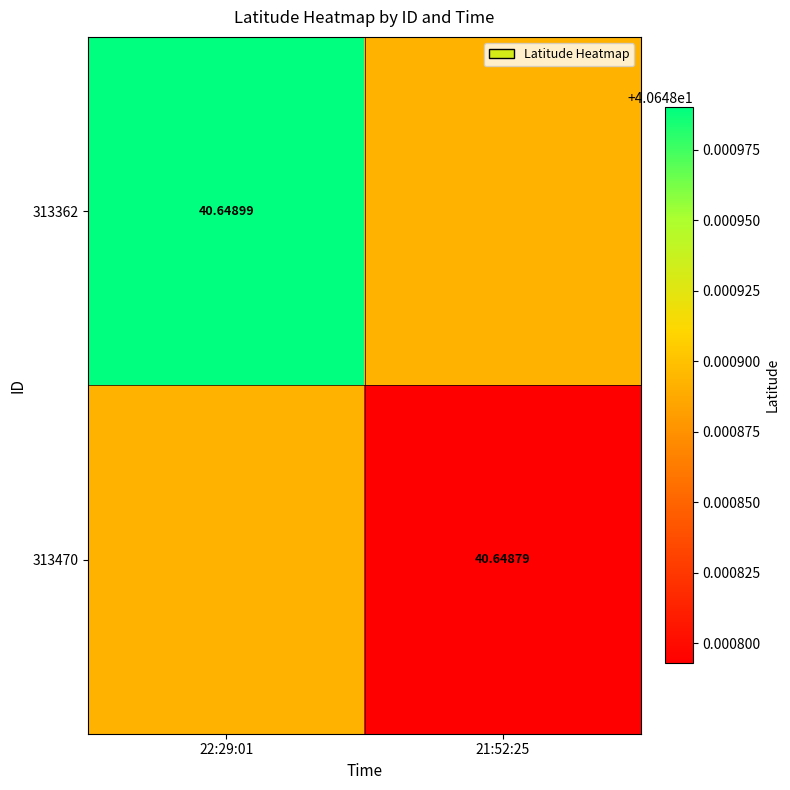

What is the total value across all series at 22:29:01?

81.3